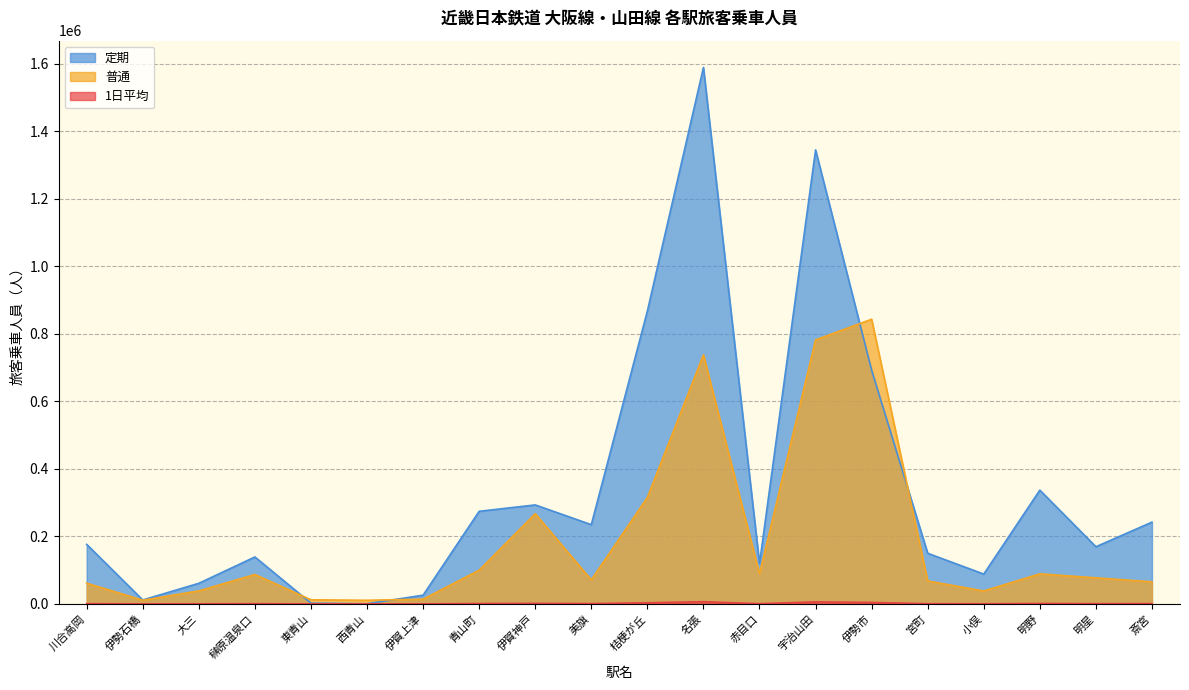

True or false: 普通 has a value of 89293 at 赤目口.

True